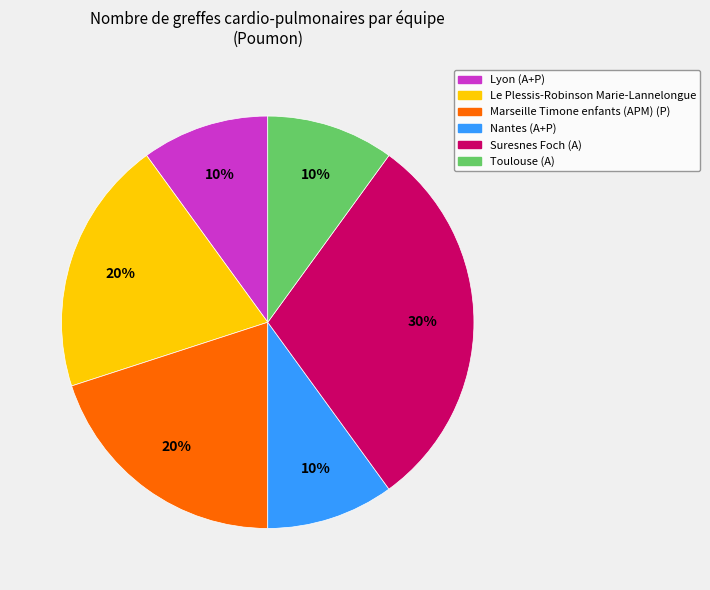

Which slice is the largest?

Suresnes Foch (A)